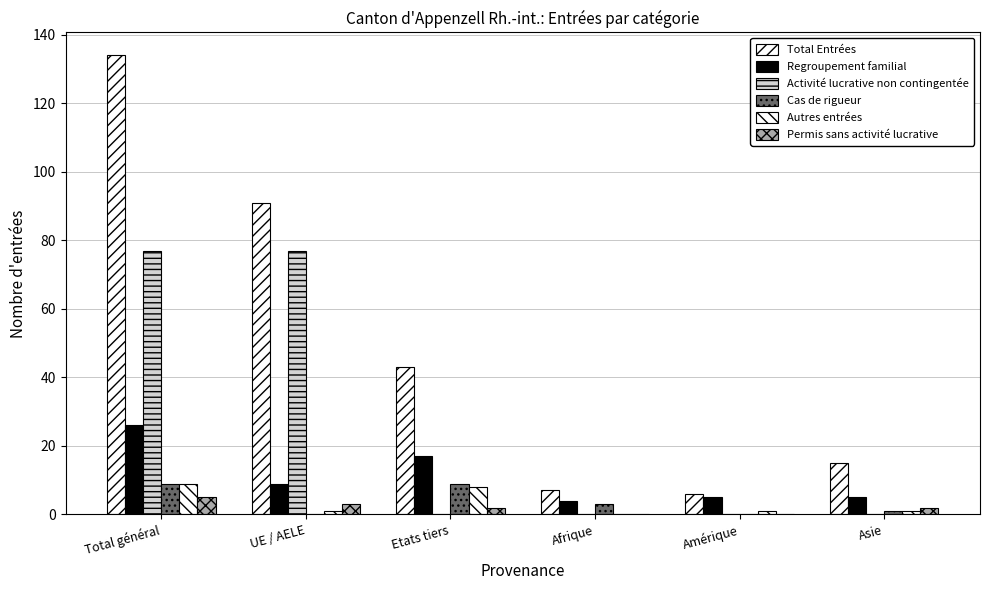

Reading left to right, list all the values displayed in this chart.

Total Entrées: 134	91	43	7	6	15
Regroupement familial: 26	9	17	4	5	5
Activité lucrative non contingentée: 77	77	0	0	0	0
Cas de rigueur: 9	0	9	3	0	1
Autres entrées: 9	1	8	0	1	1
Permis sans activité lucrative: 5	3	2	0	0	2